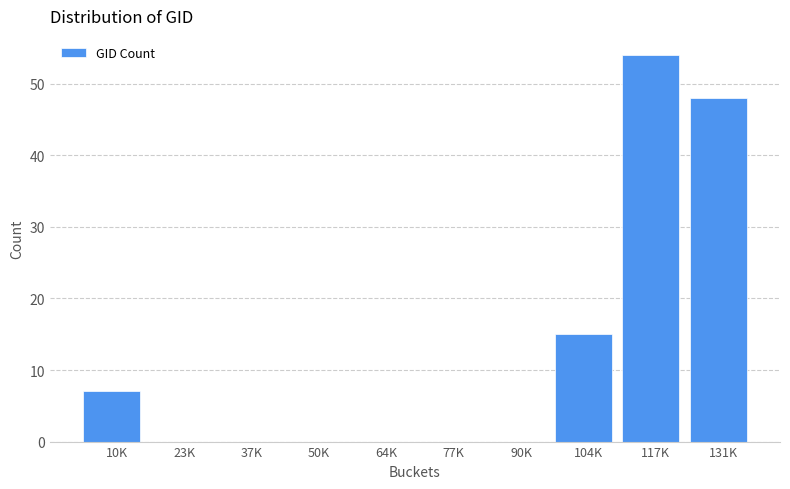

Reading left to right, list all the values displayed in this chart.

10K=7	23K=0	37K=0	50K=0	64K=0	77K=0	90K=0	104K=15	117K=54	131K=48